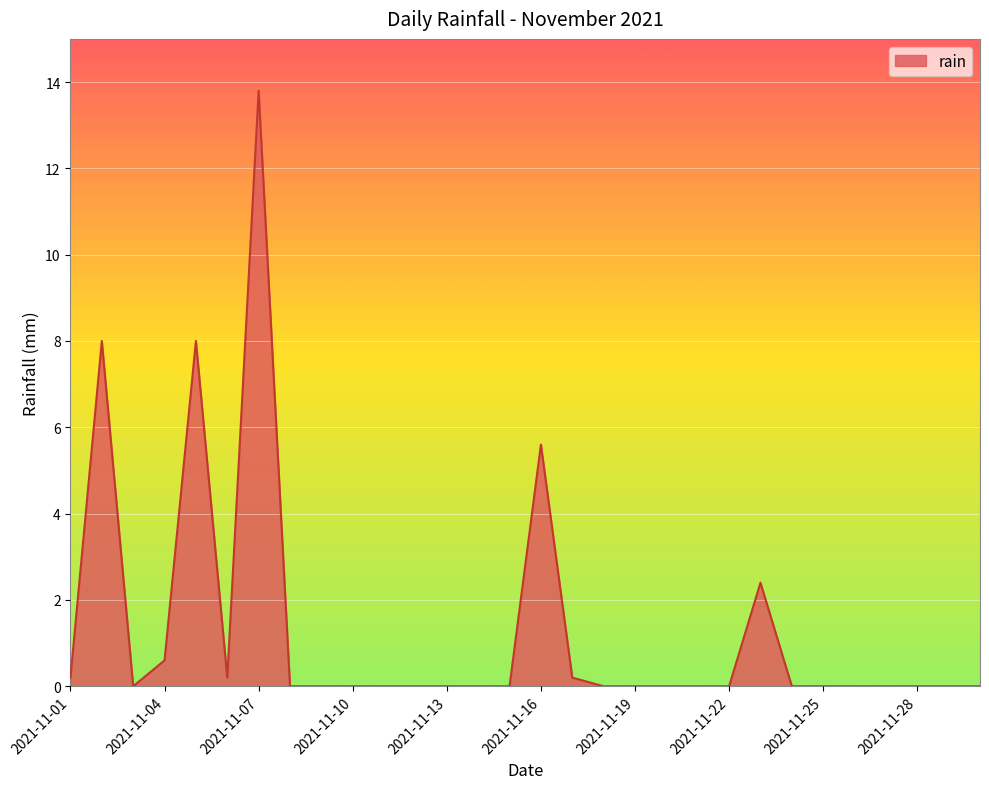

Reading left to right, list all the values displayed in this chart.

0.2	8.0	0.0	0.6	8.0	0.2	13.8	0.0	0.0	0.0	0.0	0.0	0.0	0.0	0.0	5.6	0.2	0.0	0.0	0.0	0.0	0.0	2.4	0.0	0.0	0.0	0.0	0.0	0.0	0.0